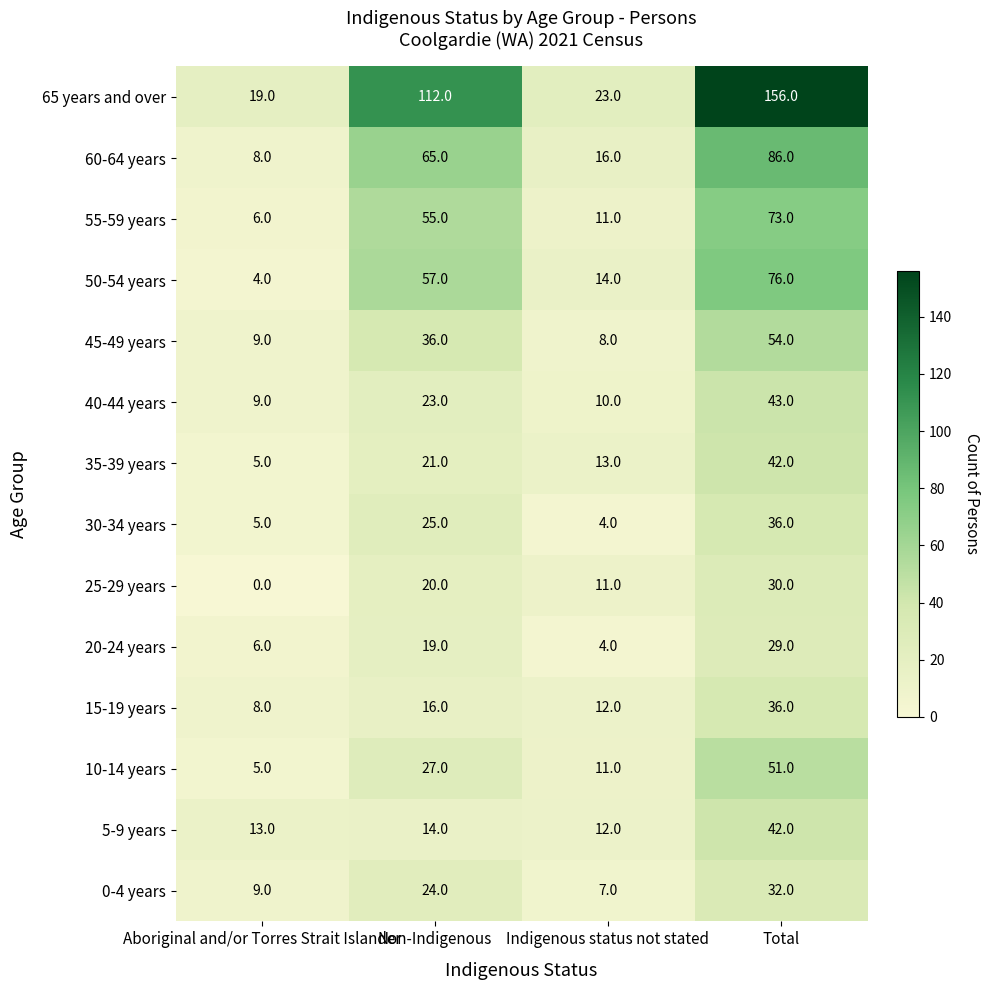

Count the number of categories in the chart.

4